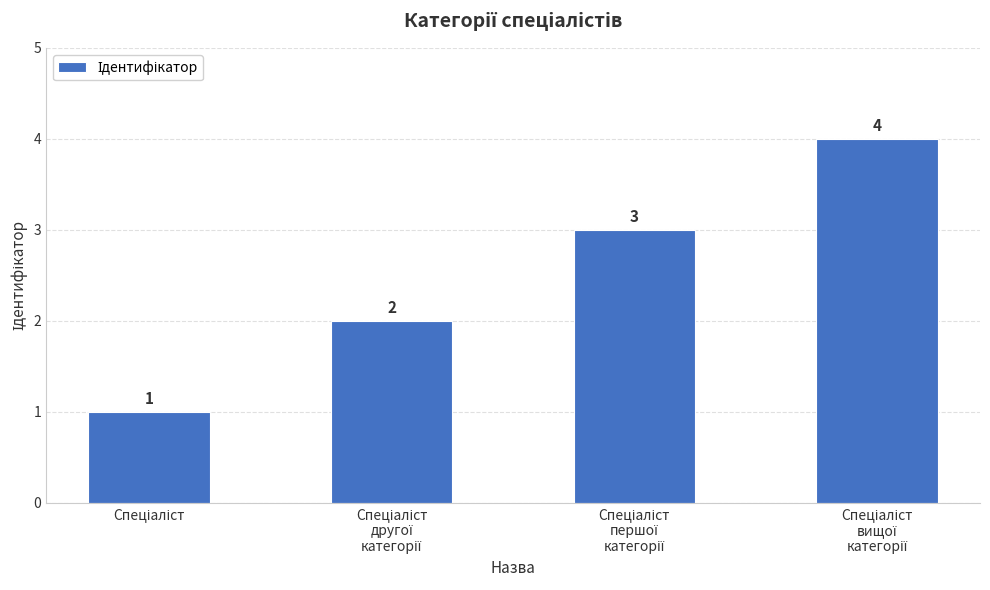

What is the difference between the maximum and minimum values?

3